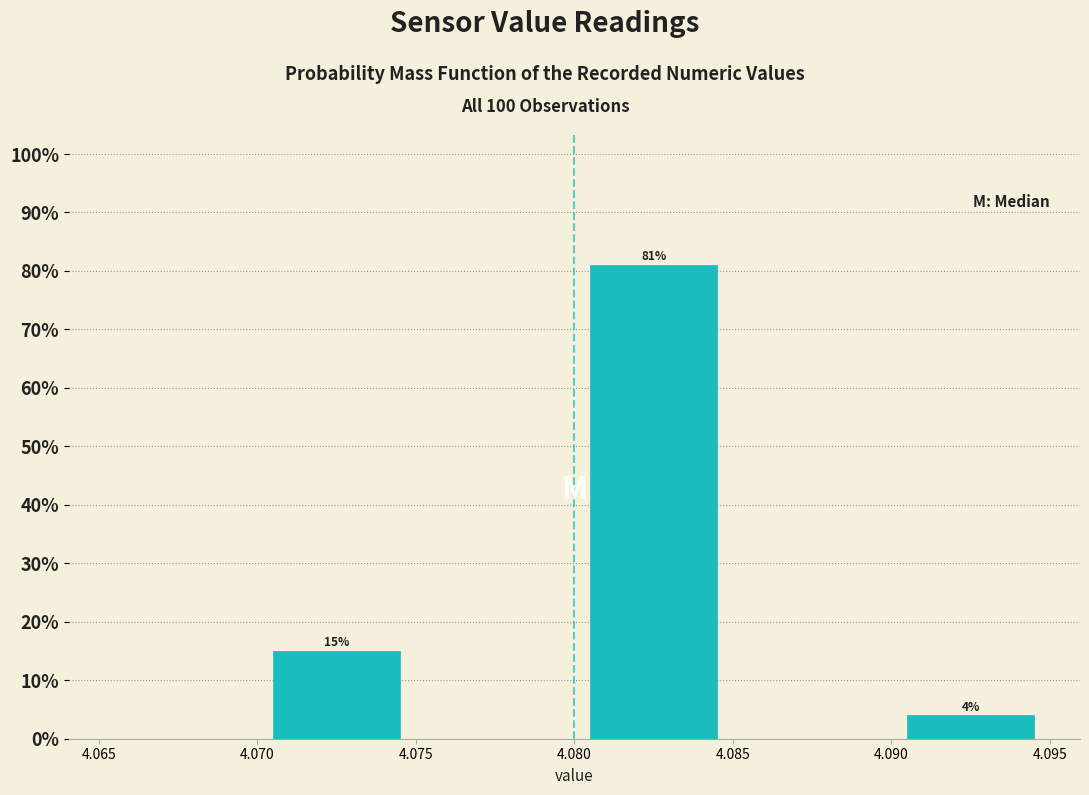

Which range on the x-axis has the tallest bar?

4.080 to 4.085